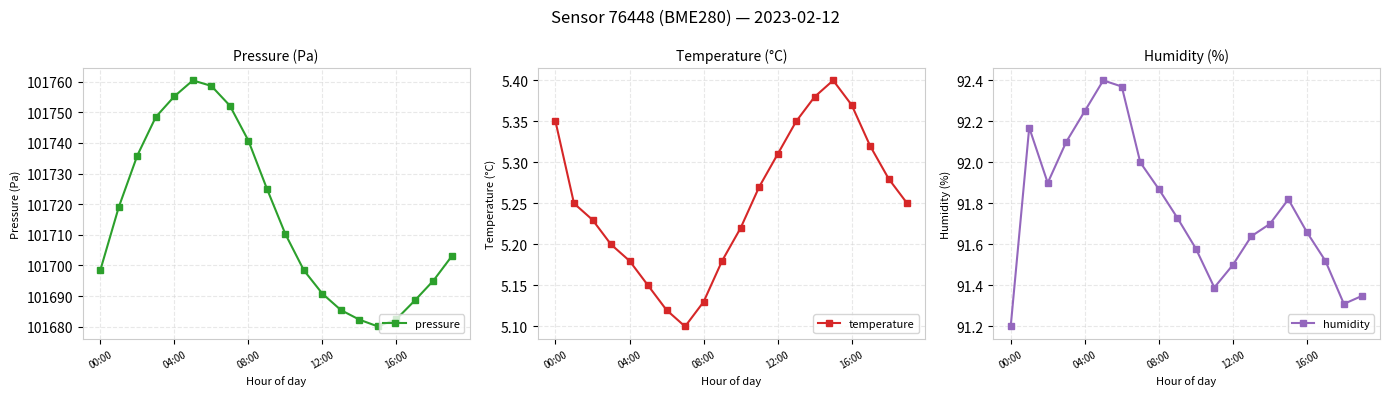

True or false: pressure and humidity intersect in this chart.

False